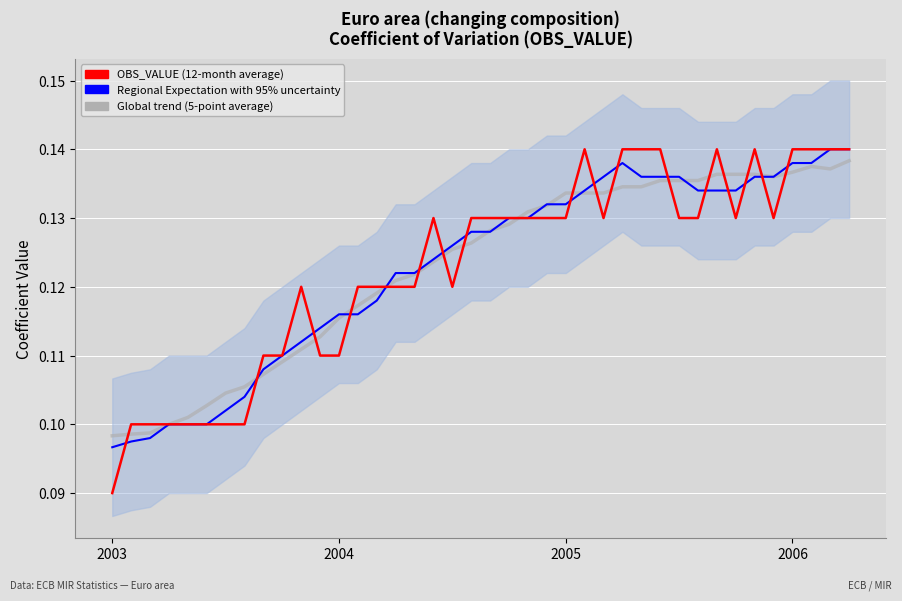

At which label does Regional Expectation with 95% uncertainty reach its peak?

38